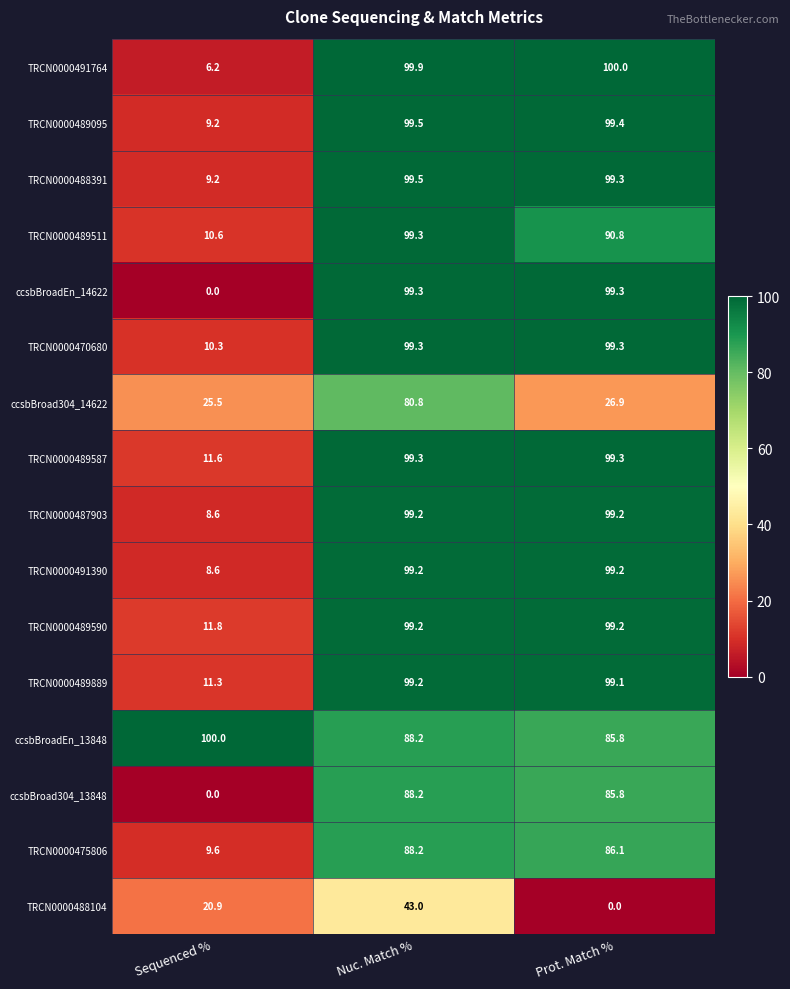

Read the TRCN0000488104 value at Nuc. Match %.

43.0